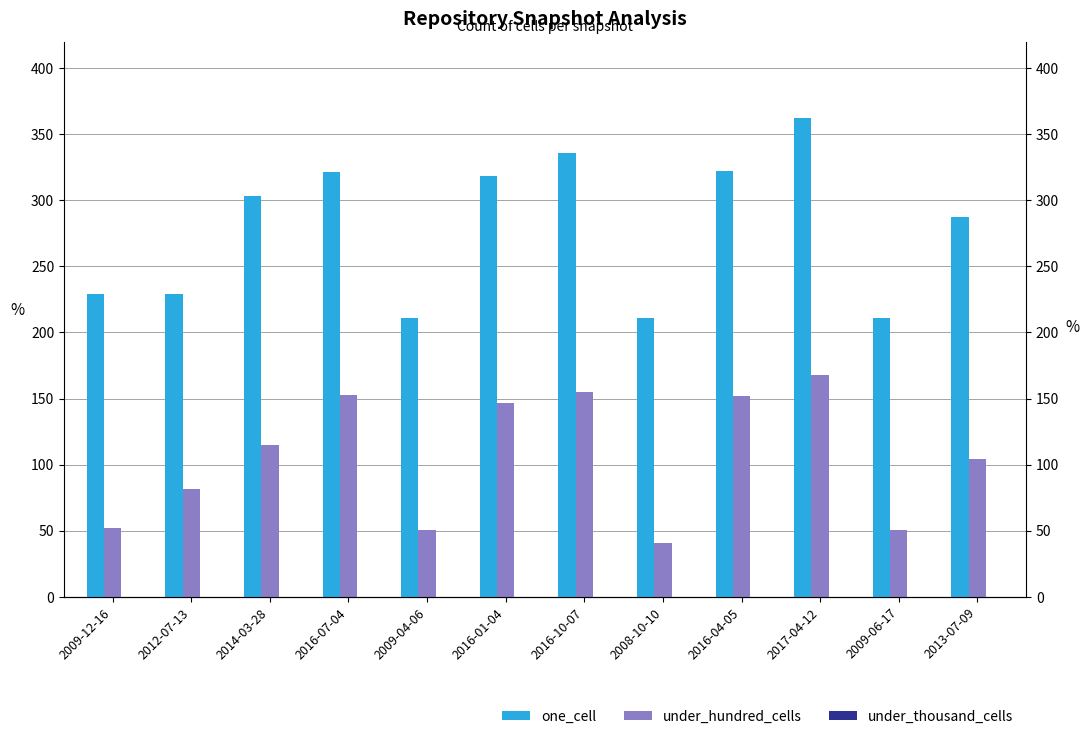

Rank the series at 2014-03-28 from lowest to highest value.

under_thousand_cells, under_hundred_cells, one_cell